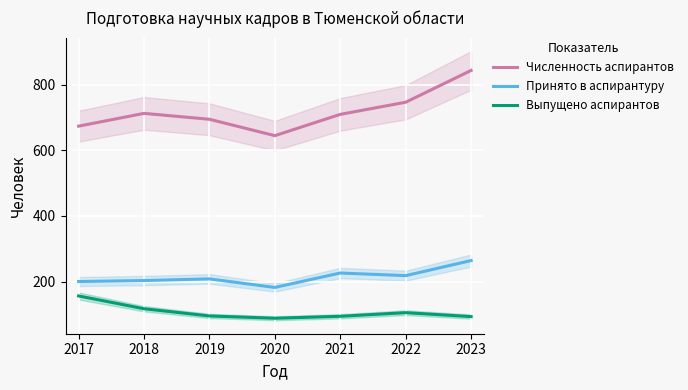

Read the Выпущено аспирантов value at 2018, to the nearest 10.

120